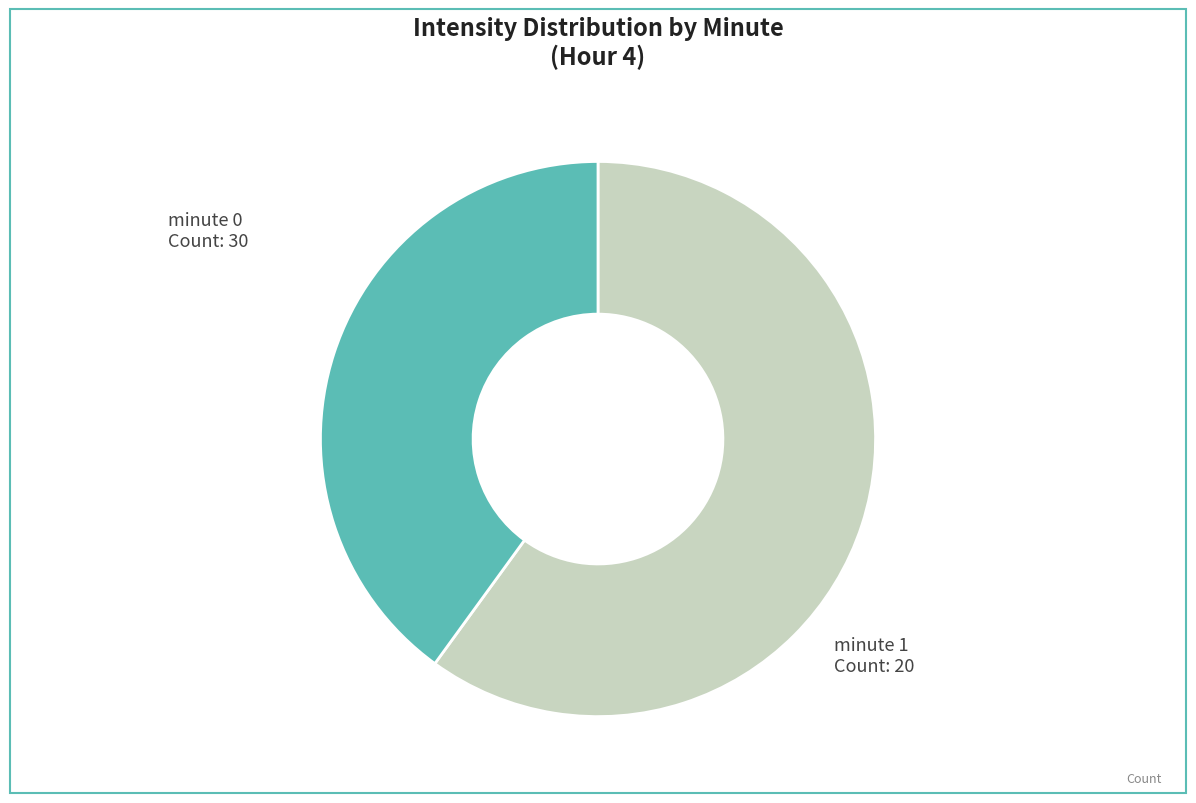

Is there a majority slice in this chart?

Yes